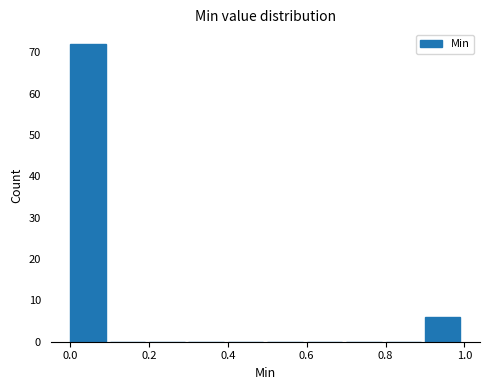

Reading left to right, transcribe this chart: for each bar, give the range it covers on the x-axis and its height. The values are not printed on the chart, so give them approximately, as read against the axis.

0.0 to 0.1: 72
0.1 to 0.2: 0
0.2 to 0.3: 0
0.3 to 0.4: 0
0.4 to 0.5: 0
0.5 to 0.6: 0
0.6 to 0.7: 0
0.7 to 0.8: 0
0.8 to 0.9: 0
0.9 to 1.0: 6